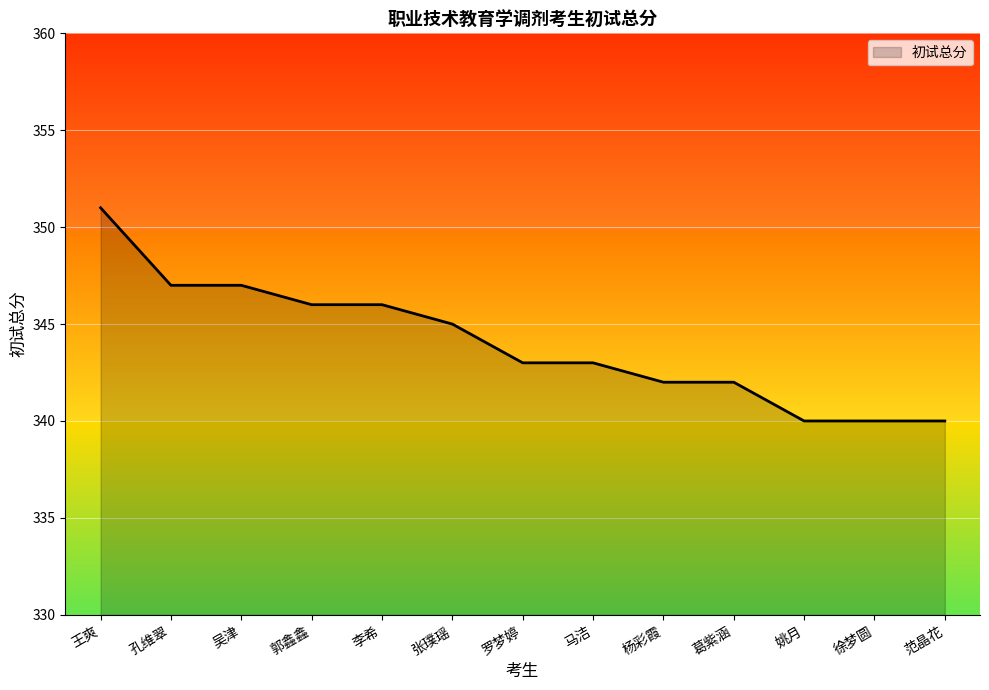

Between 马洁 and 杨彩霞, which is larger?

马洁